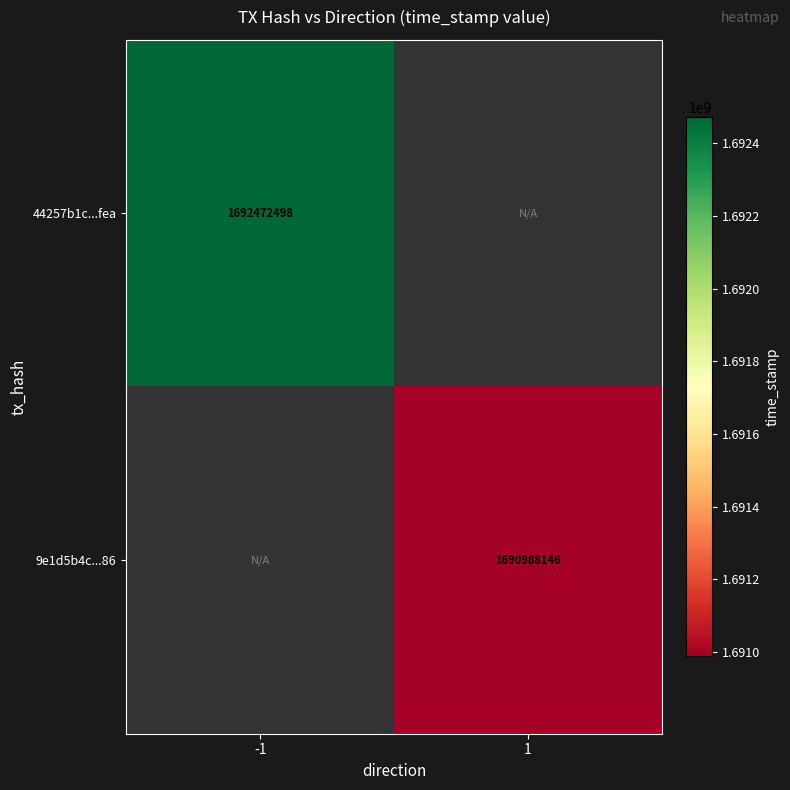

The value of 44257b1c...fea at -1 is 1692472498. True or false?

True